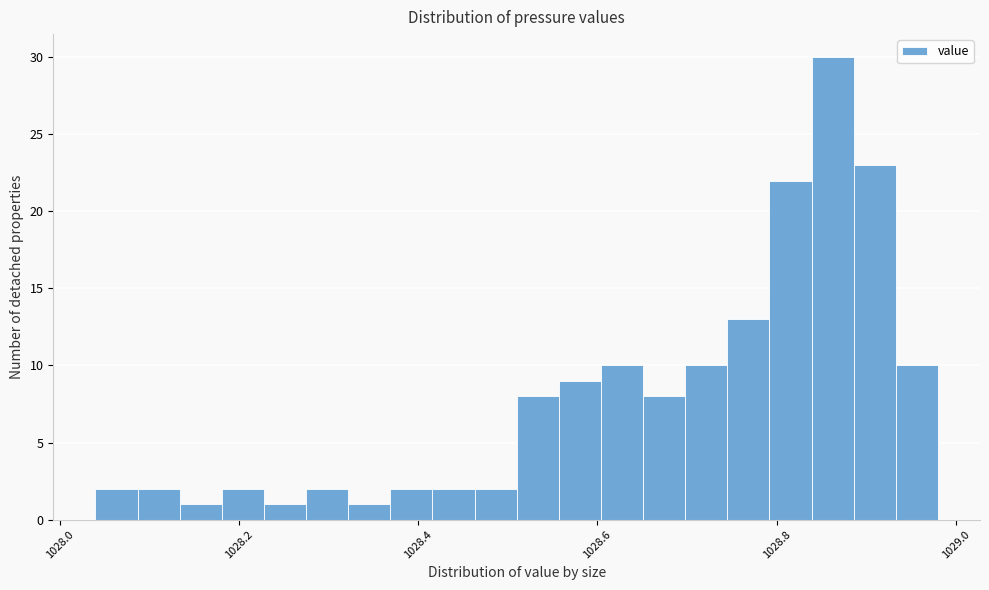

Read against the x-axis, roughly where is the centre of the tallest bar?

1028.86